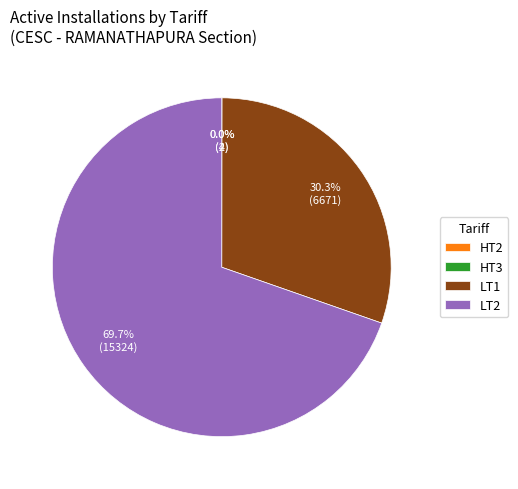

Is it true that LT1 is 23% of the pie?

False